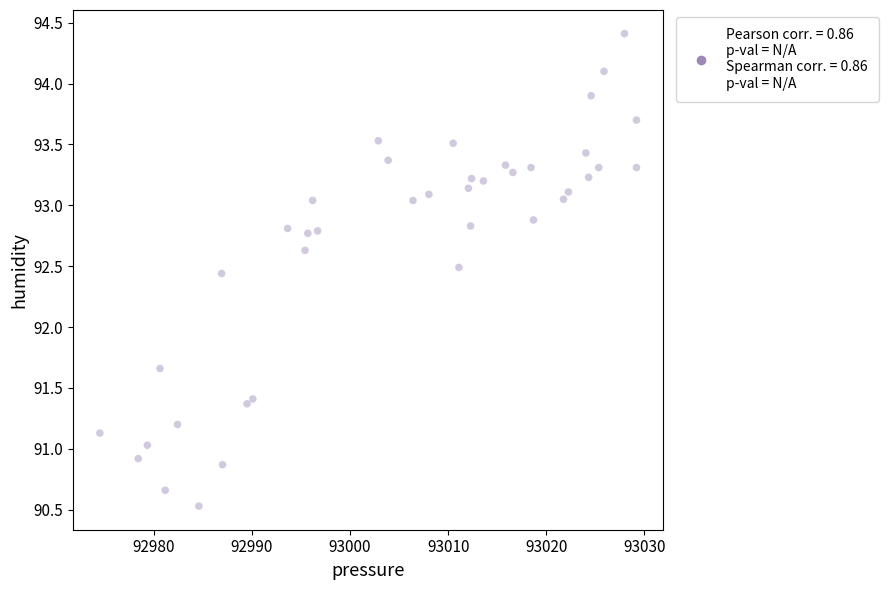

What Y value in the scatter plot is closest to 92?

91.7